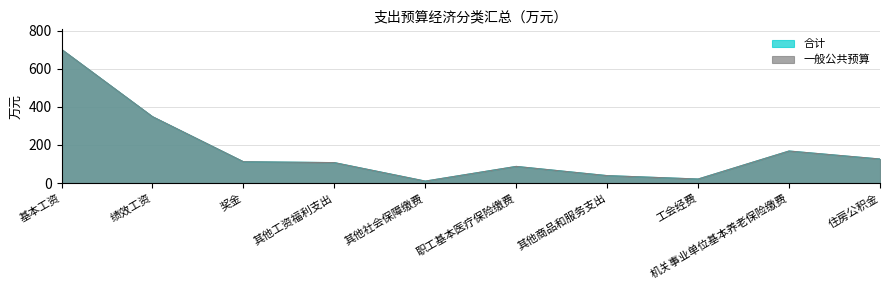

Which series changed the most between 基本工资 and 绩效工资?

合计